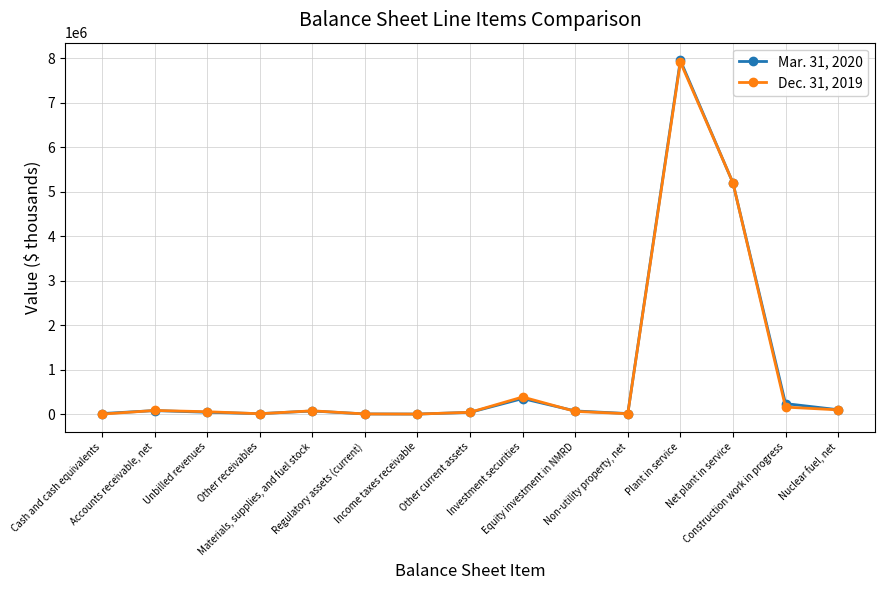

What are all the series names shown in the legend?

Mar. 31, 2020, Dec. 31, 2019